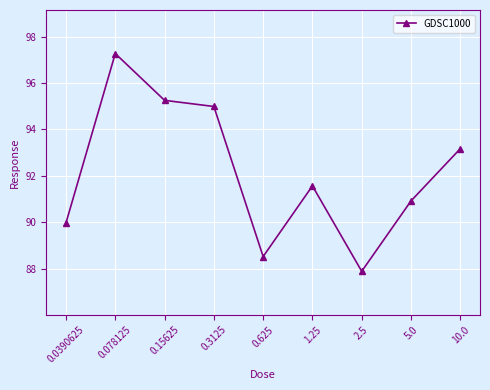

List the labels in order of value, smallest first.

2.5, 0.625, 0.0390625, 5.0, 1.25, 10.0, 0.3125, 0.15625, 0.078125